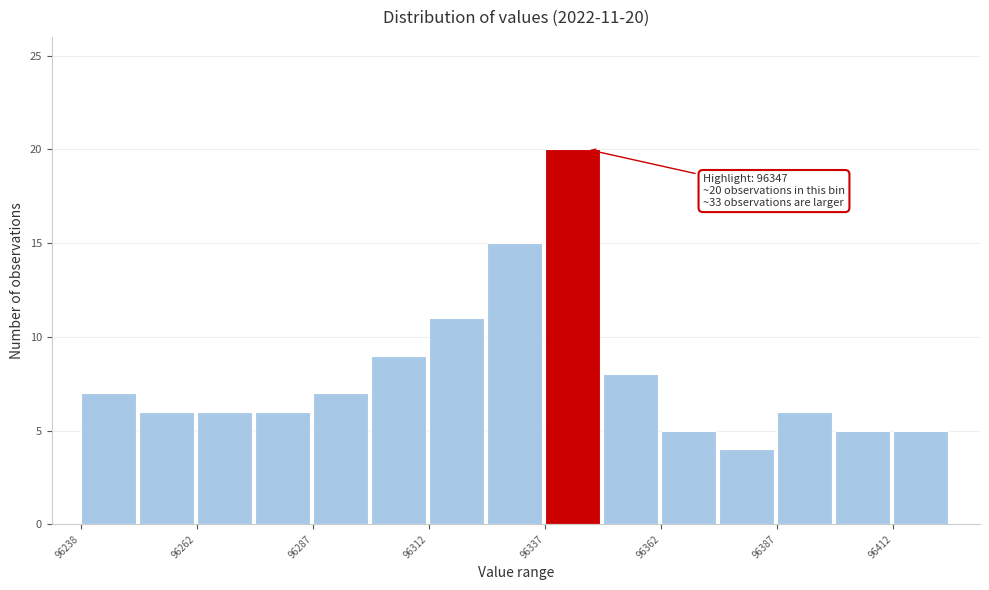

Around what value on the x-axis is the tallest bar? Give the approximate position of its centre, as read against the axis.

96345